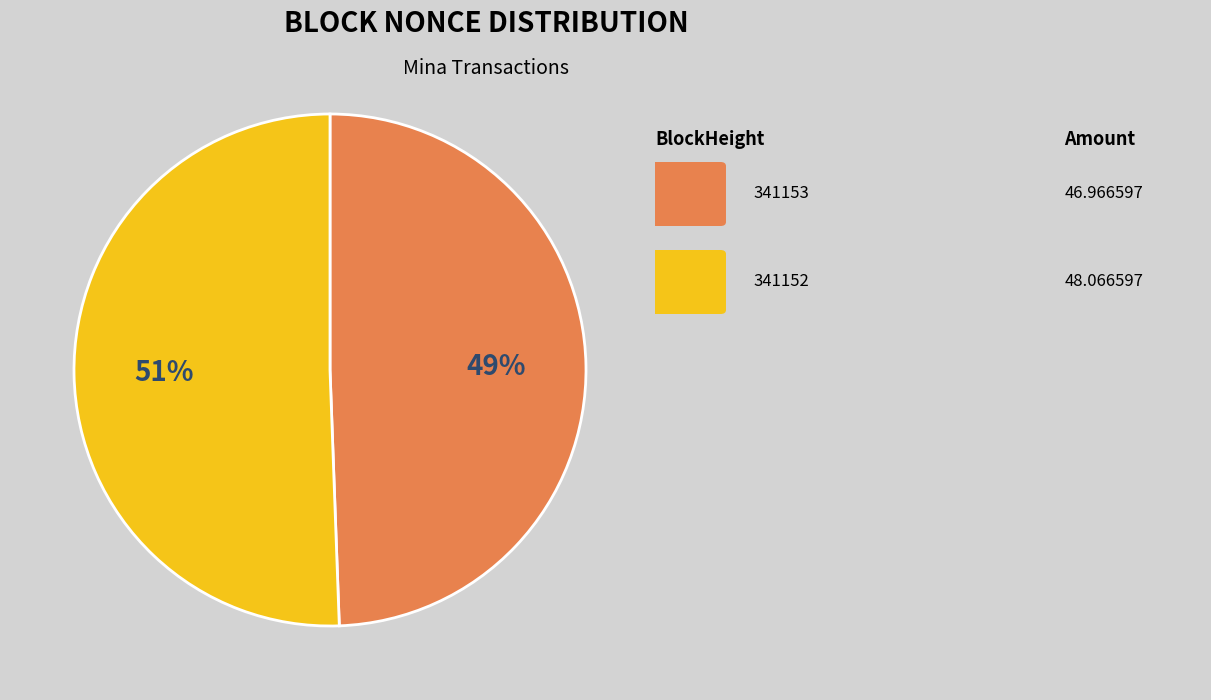

Is there any slice that represents more than half of the pie?

Yes